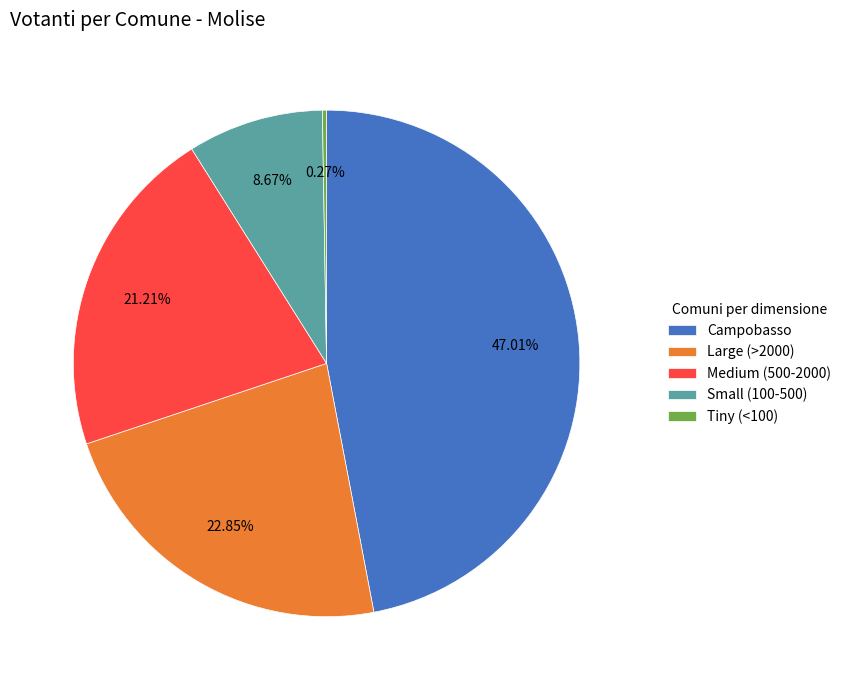

Is there any slice that represents more than half of the pie?

No